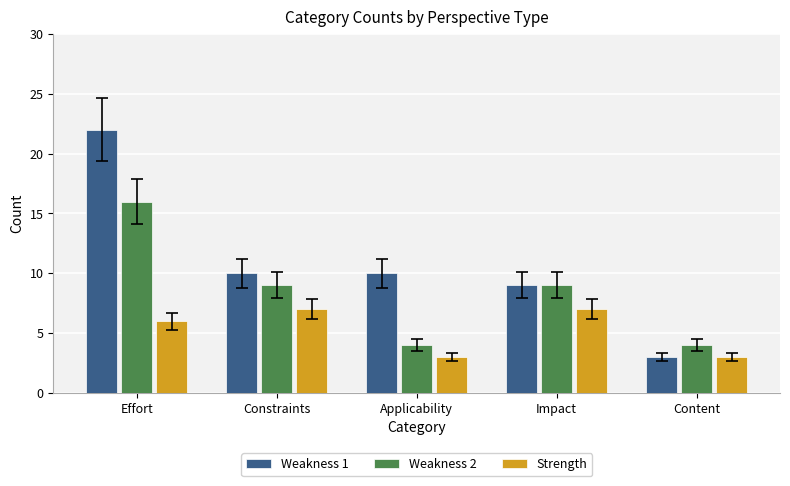

How many categories are shown in the chart?

5